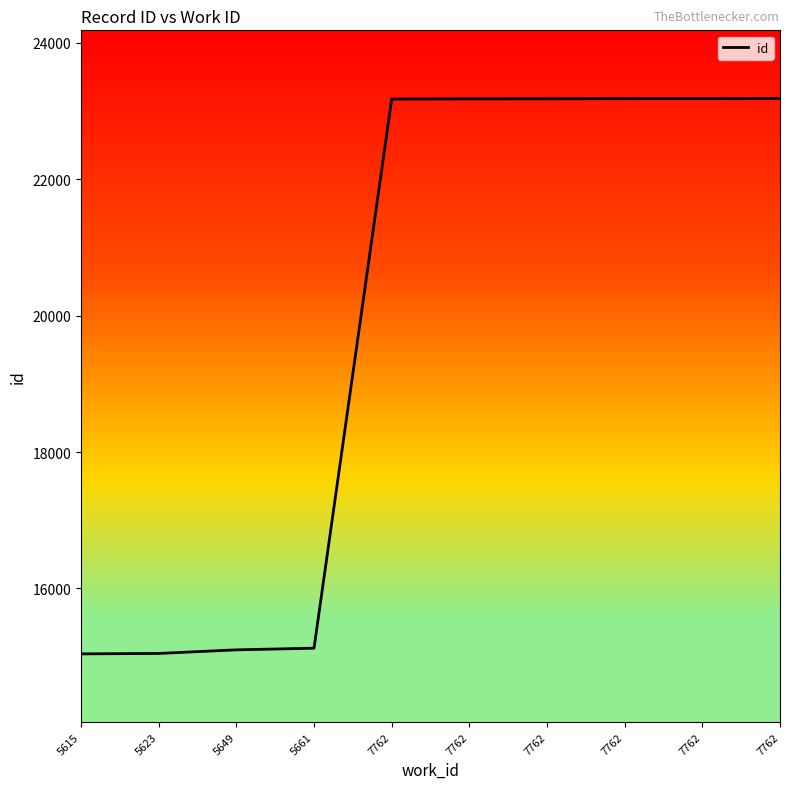

Is it true that the value at 5649 is 15100?

True